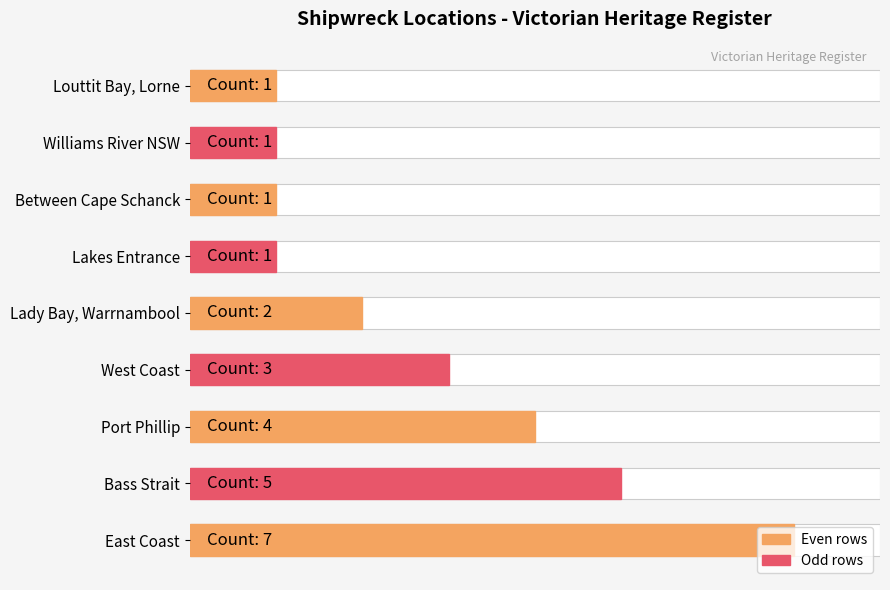

How many bars are there in total?

9